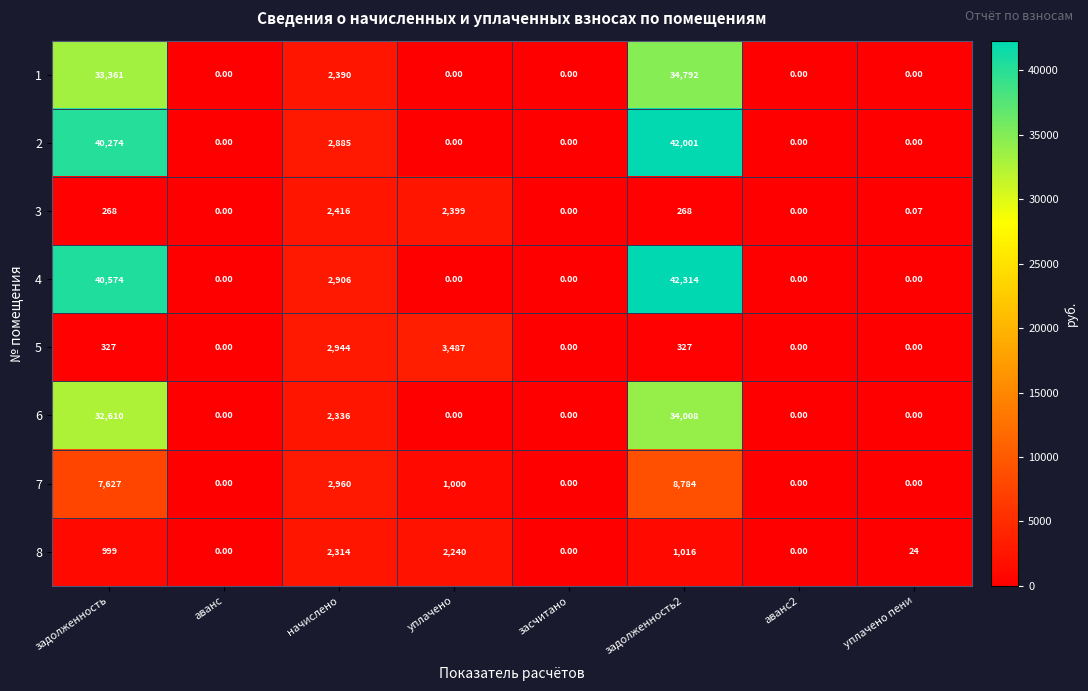

Is the value of 8 at уплачено пени greater than the value of 3 at аванс2?

Yes